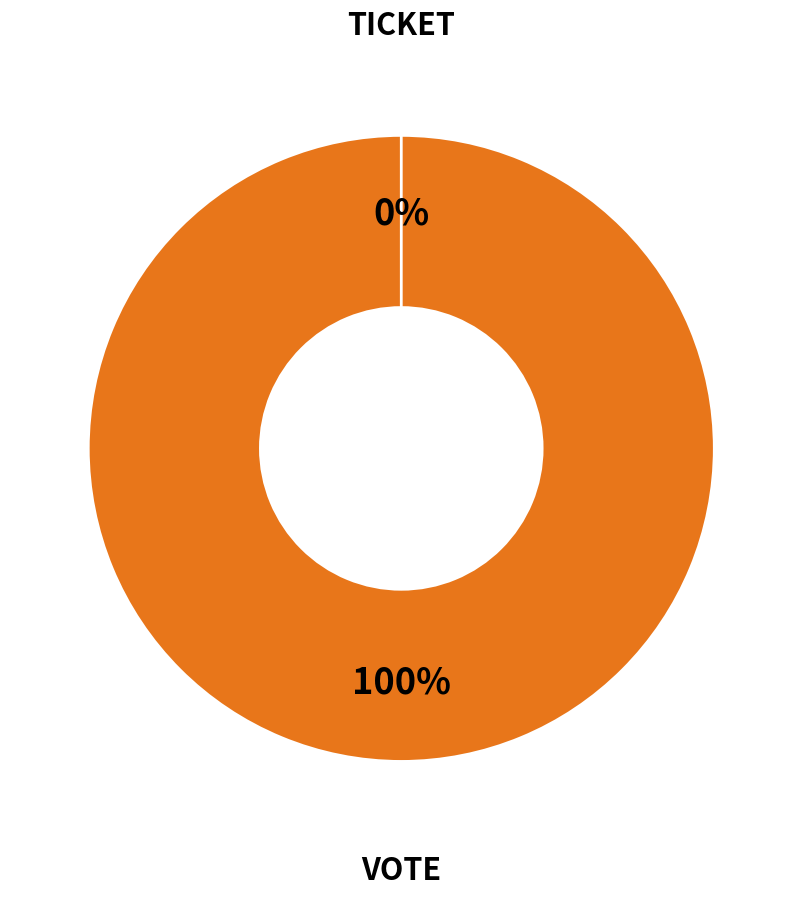

Which slice is the largest?

Vote